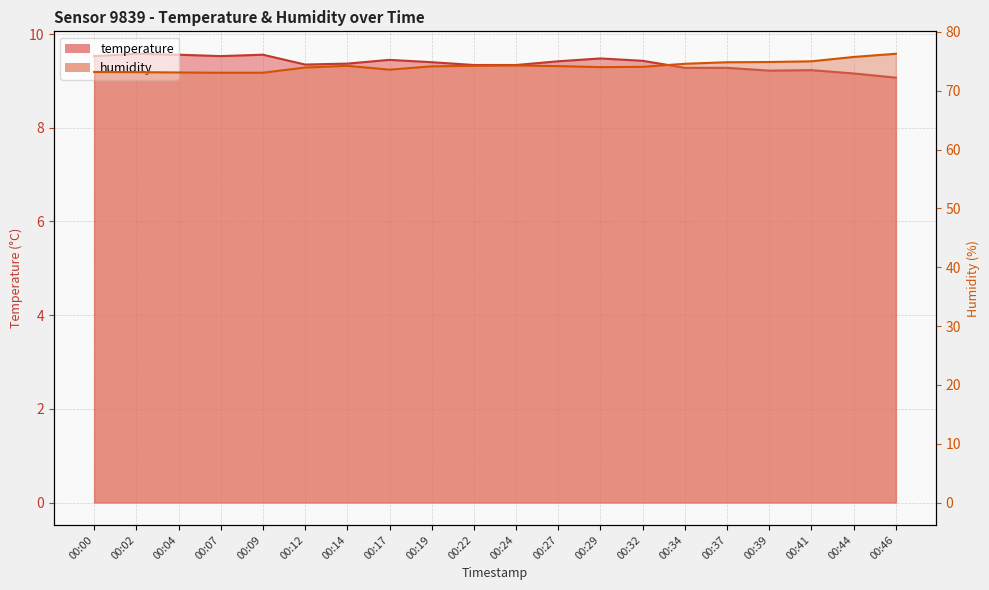

Reading right to left, extract all data points from this chart.

temperature: 9.1	9.2	9.2	9.2	9.3	9.3	9.4	9.5	9.4	9.3	9.3	9.4	9.4	9.4	9.3	9.6	9.5	9.6	9.6	9.5
humidity: 76.3	75.8	75.0	74.9	74.8	74.6	74.1	74.0	74.2	74.3	74.2	74.2	73.6	74.2	74.0	73.1	73.1	73.1	73.2	73.2